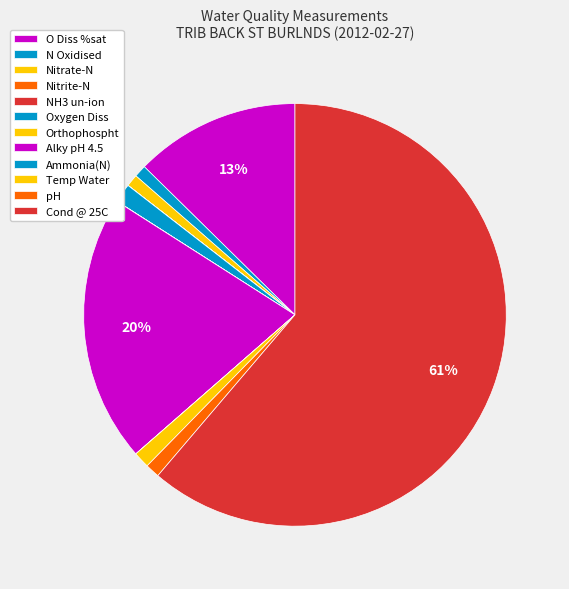

Which category accounts for the majority?

Cond @ 25C